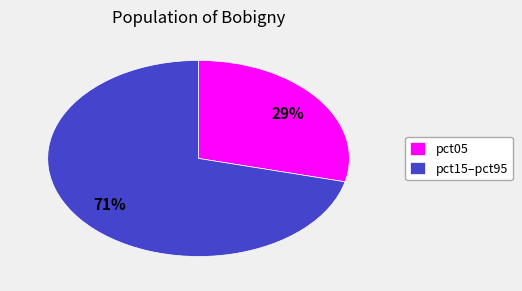

Which slice is the largest?

pct15–pct95